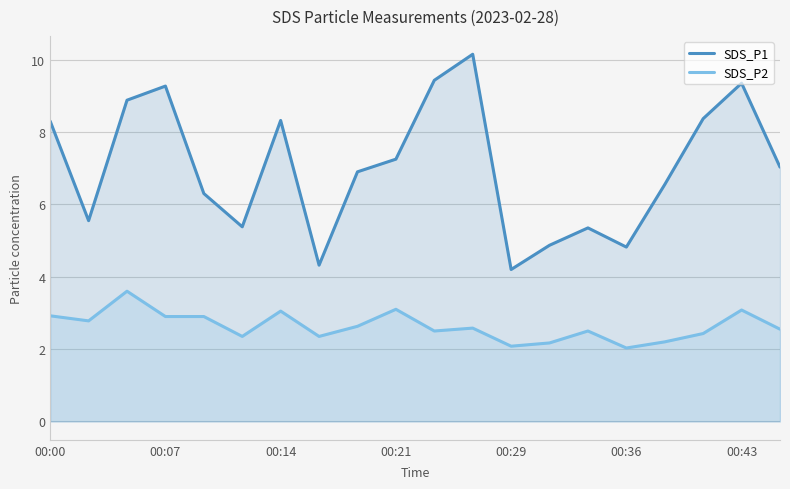

Which series has the largest total across all categories?

SDS_P1